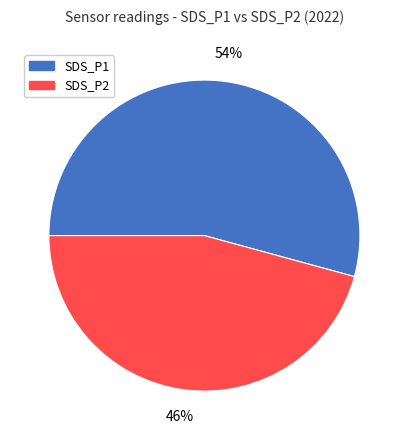

To the nearest percent, what percentage of the pie is SDS_P2?

46%